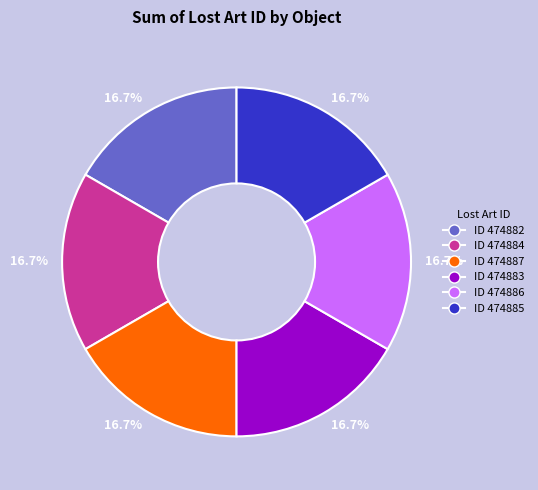

How many slices are in this pie chart?

6